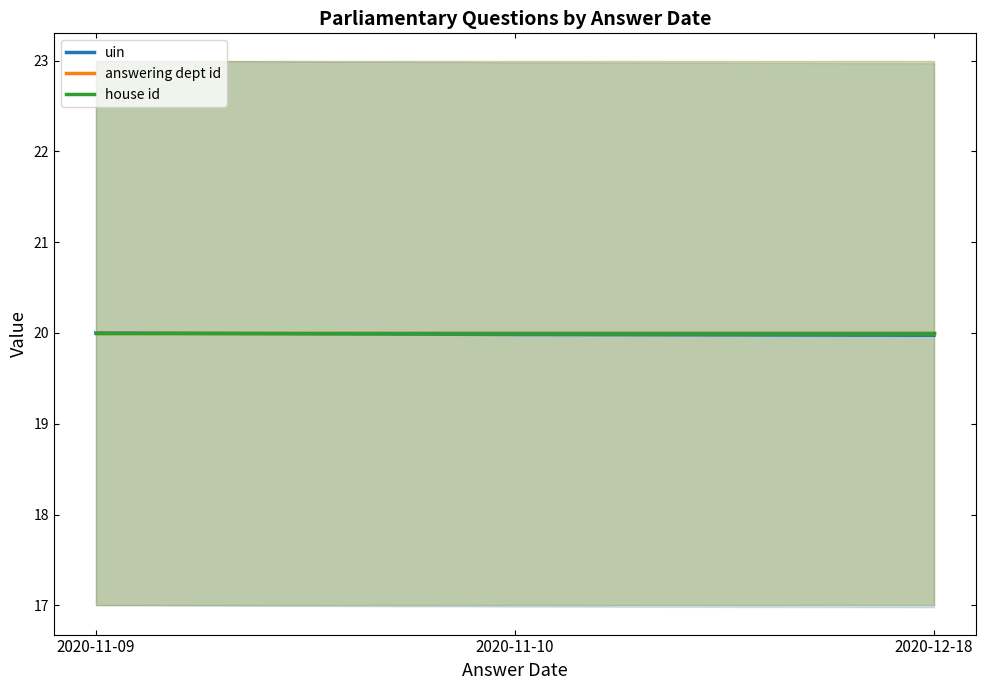

What is the approximate value of uin at 2020-11-09?

20.0